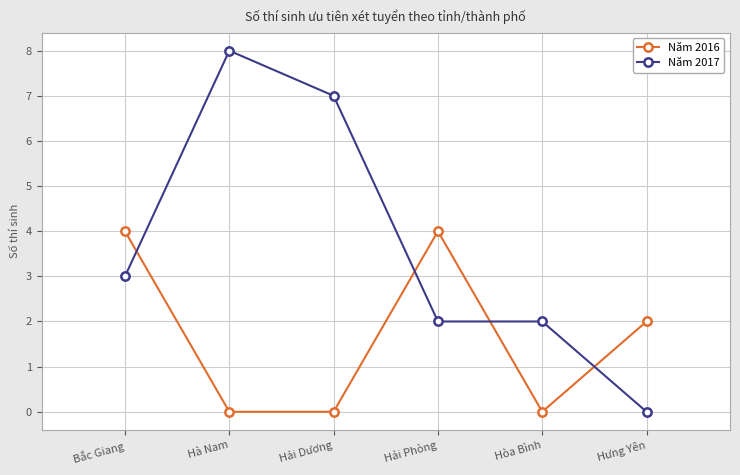

Between which two adjacent categories do Năm 2016 and Năm 2017 first intersect?

Bắc Giang and Hà Nam